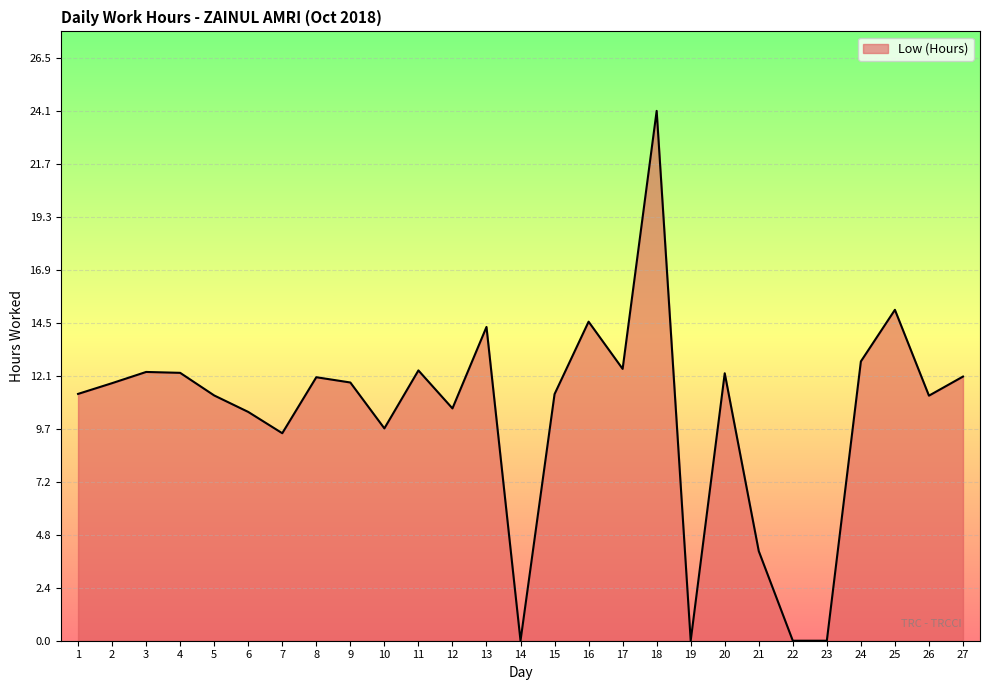

What is the difference between the values at 27 and 16?

2.5